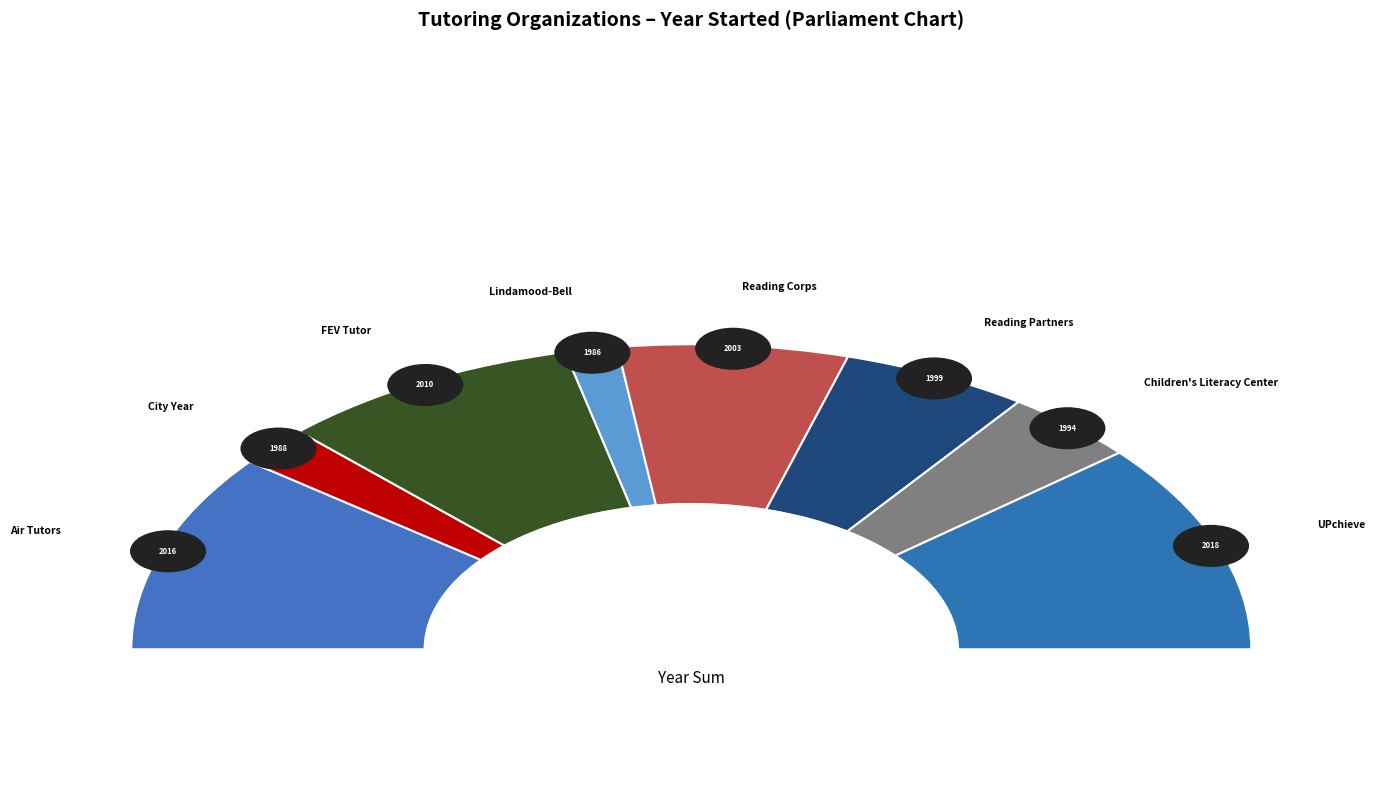

What percentage is the Reading Corps slice, to the nearest percent?

13%